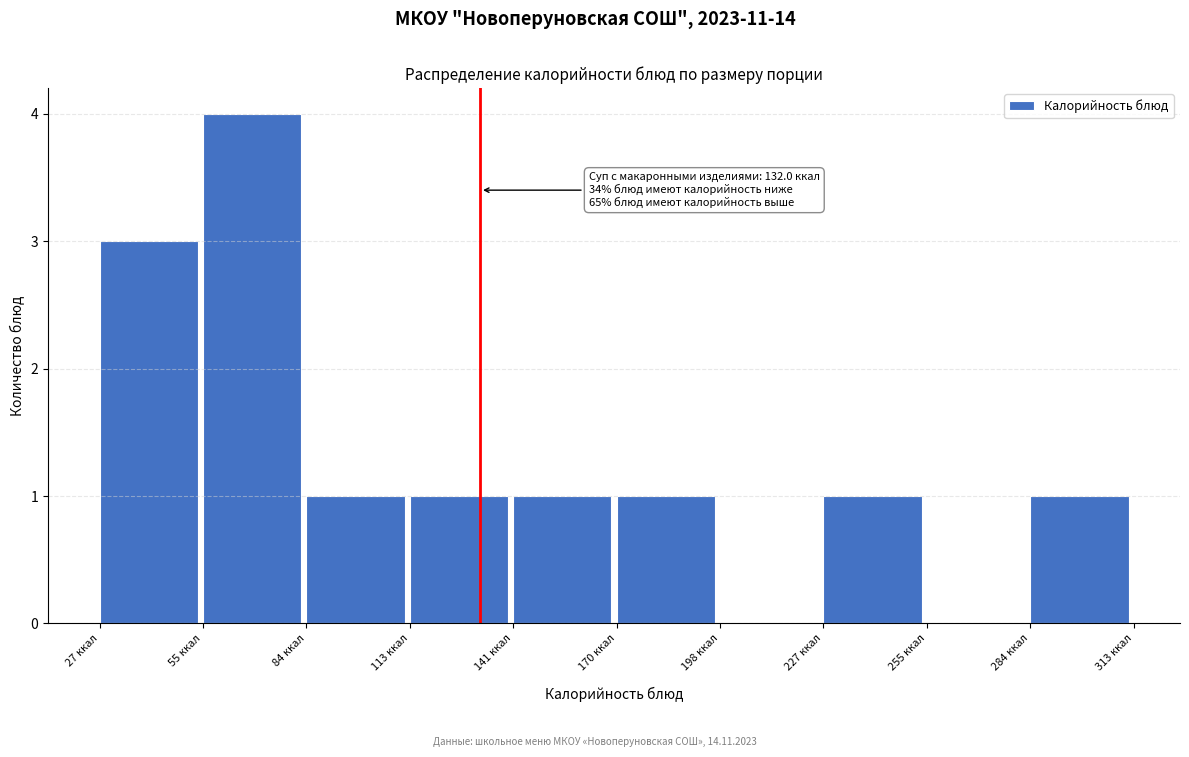

Over which range of the x-axis is the bar tallest?

55 to 85